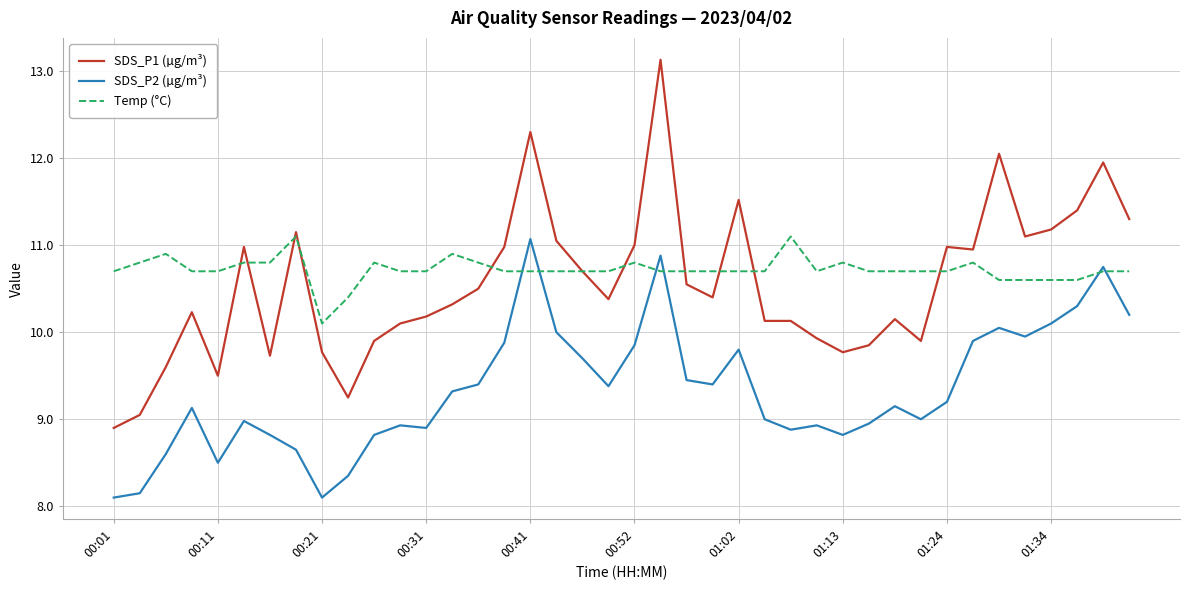

True or false: SDS_P2 (µg/m³) and SDS_P1 (µg/m³) cross at least once.

False